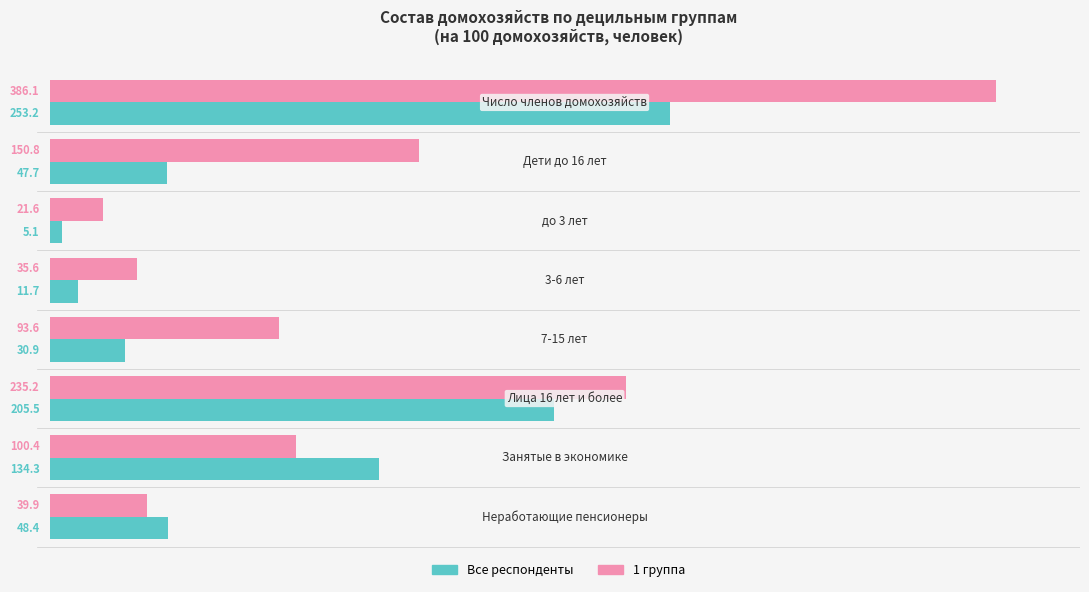

What is the sum of the 1 группа values at 2 and 6?

122.0